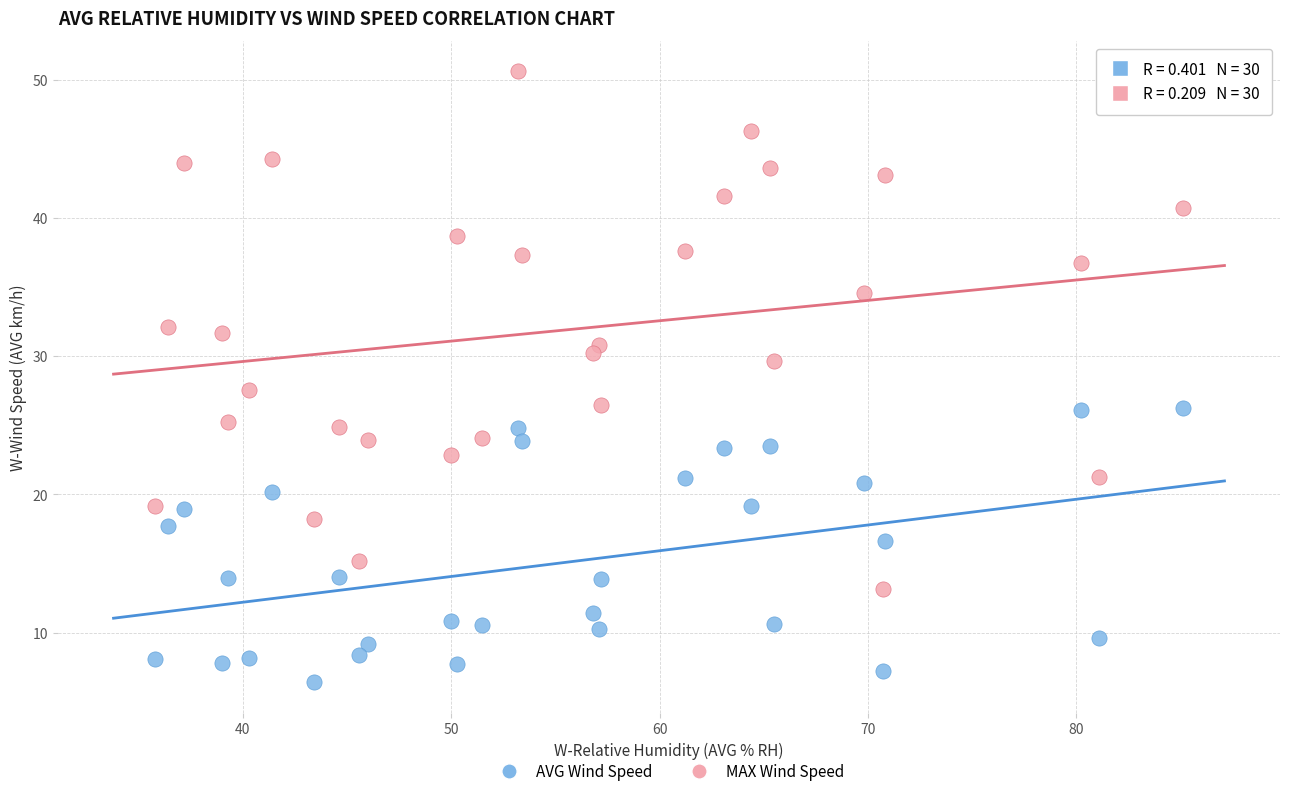

What are all the series names shown in the legend?

AVG Wind Speed, MAX Wind Speed